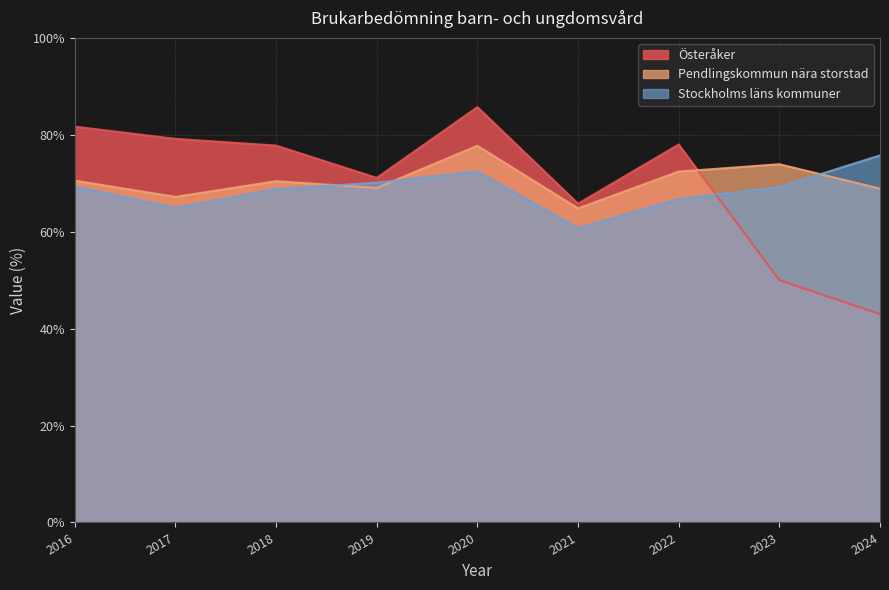

Which series has the largest total across all categories?

Pendlingskommun nära storstad